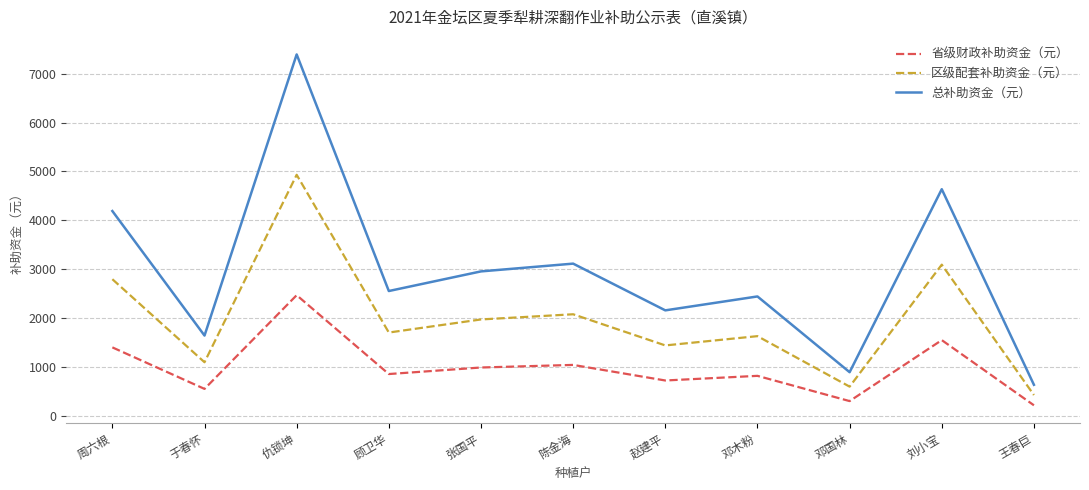

What is the sum of the 区级配套补助资金（元） values at 赵建平 and 刘小宝?

4526